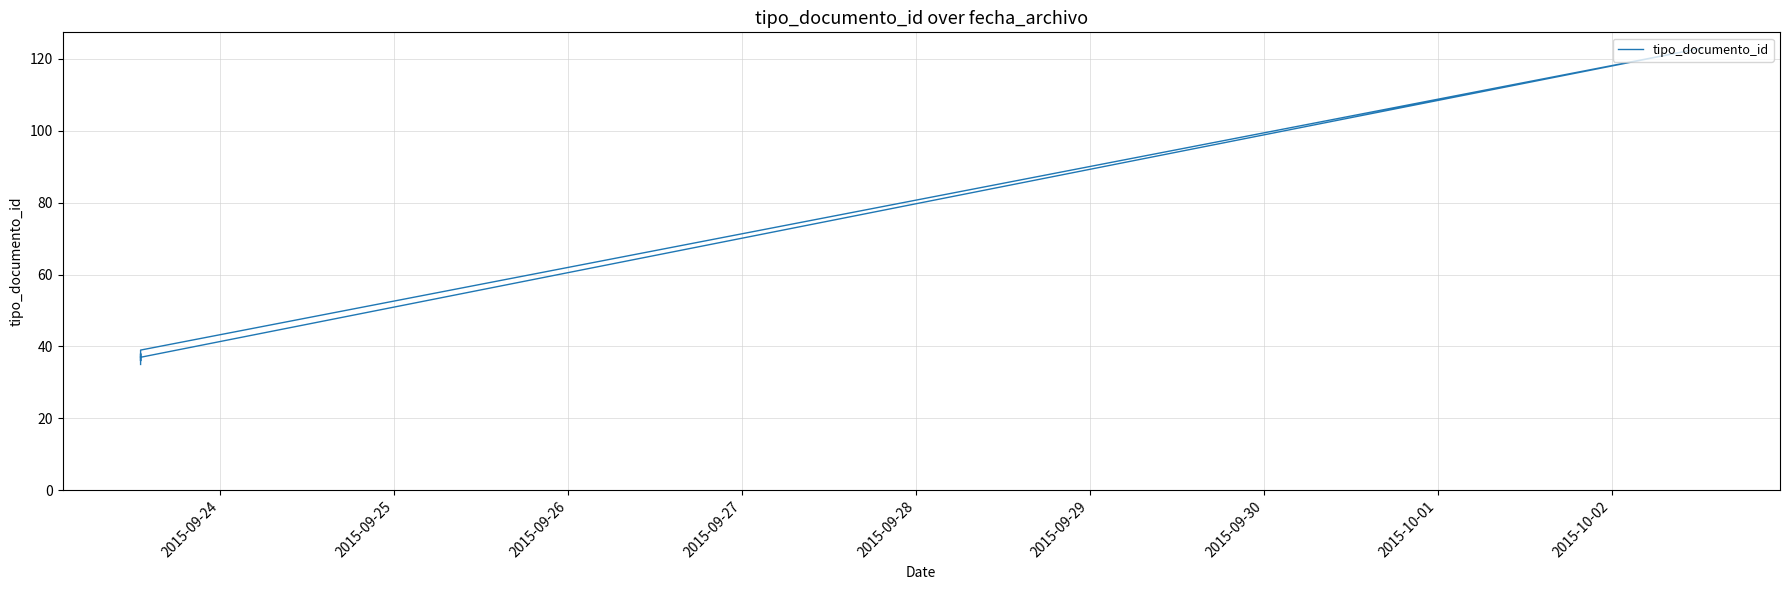

How many interior local peaks (higher than both neighbors) does the data have?

2